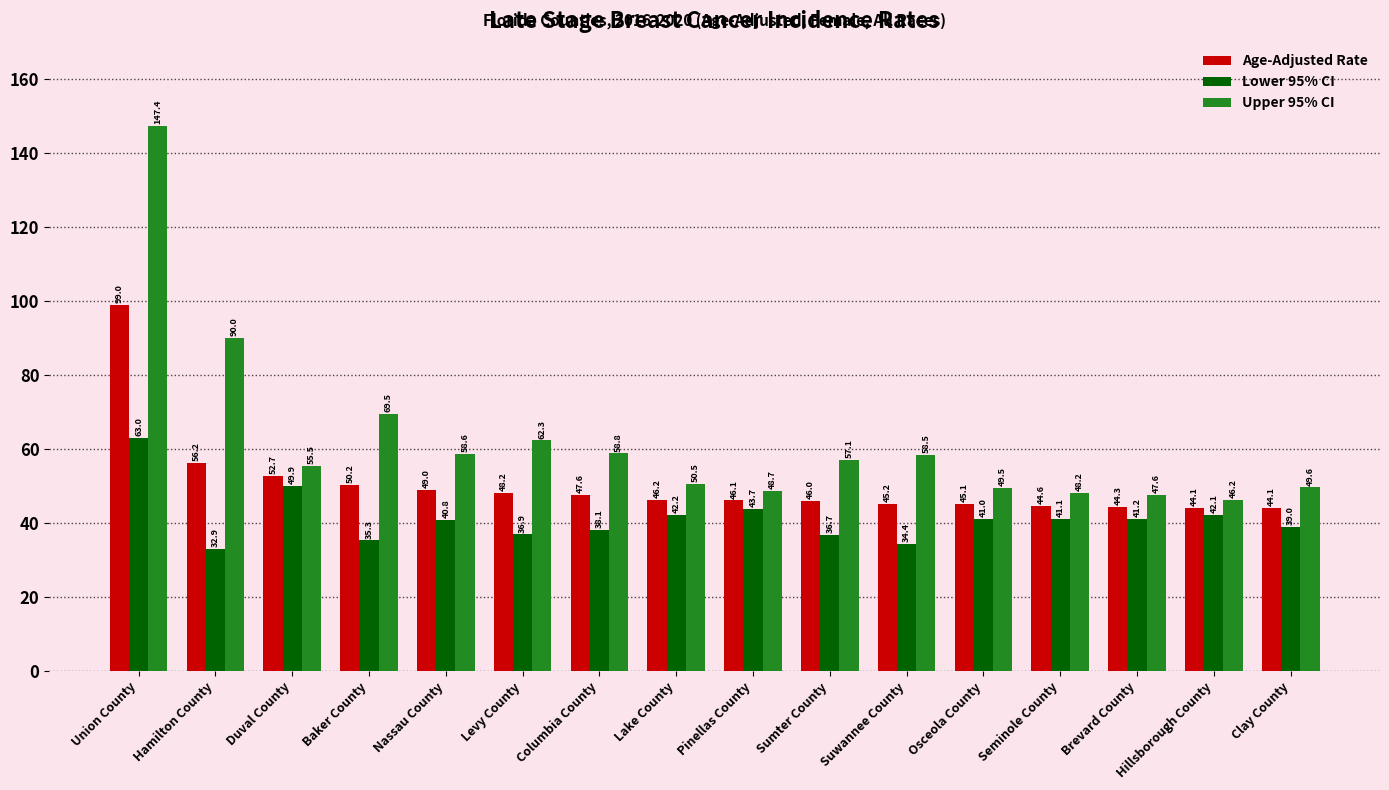

What is the approximate value of Upper 95% CI at Clay County?

49.6